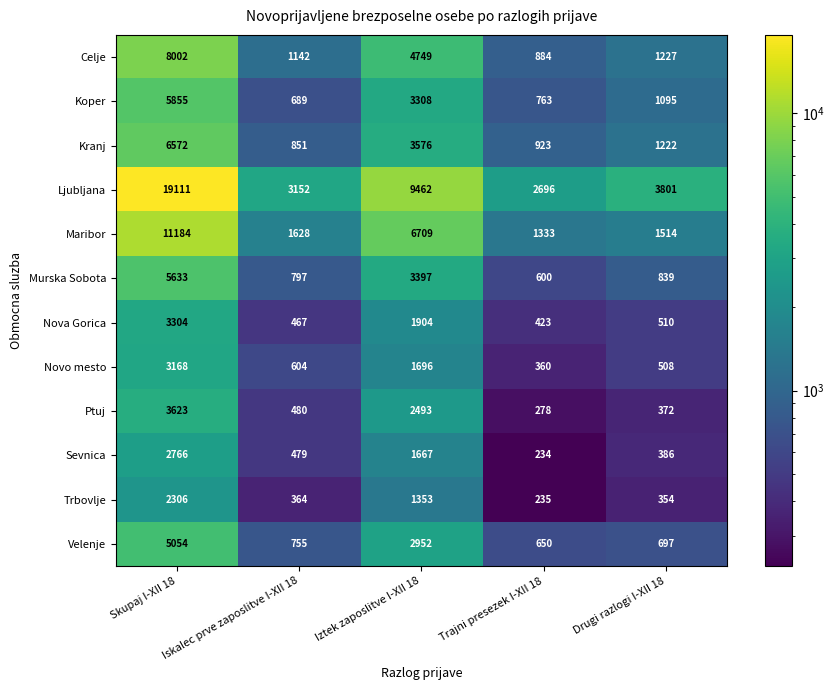

Which label corresponds to the smallest value in the chart?

Trajni presezek I-XII 18